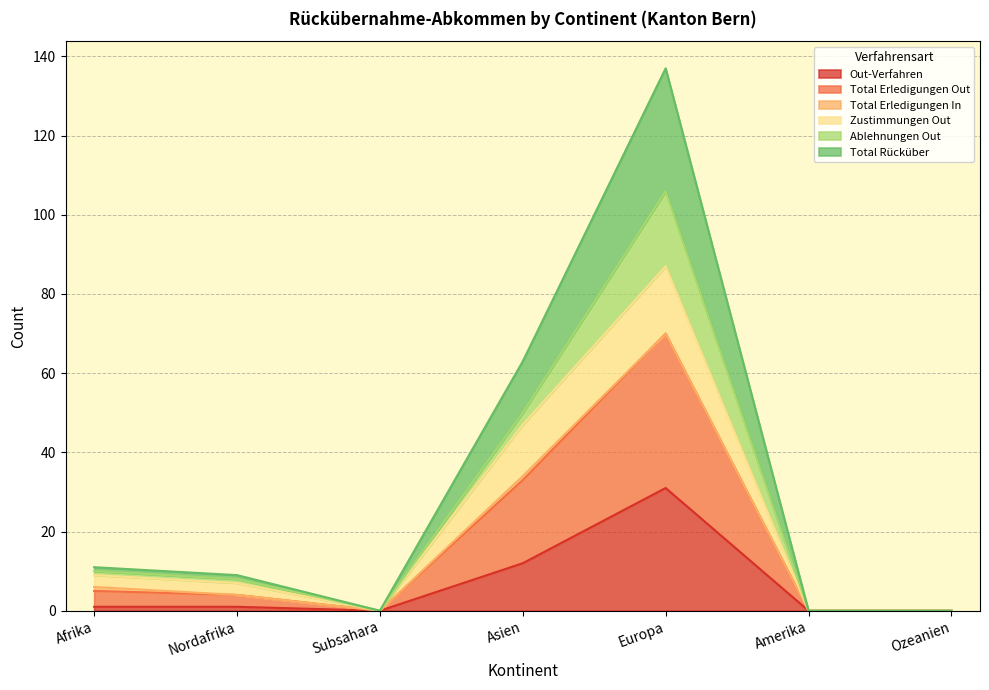

Is it true that Out-Verfahren equals 1 at Afrika?

True